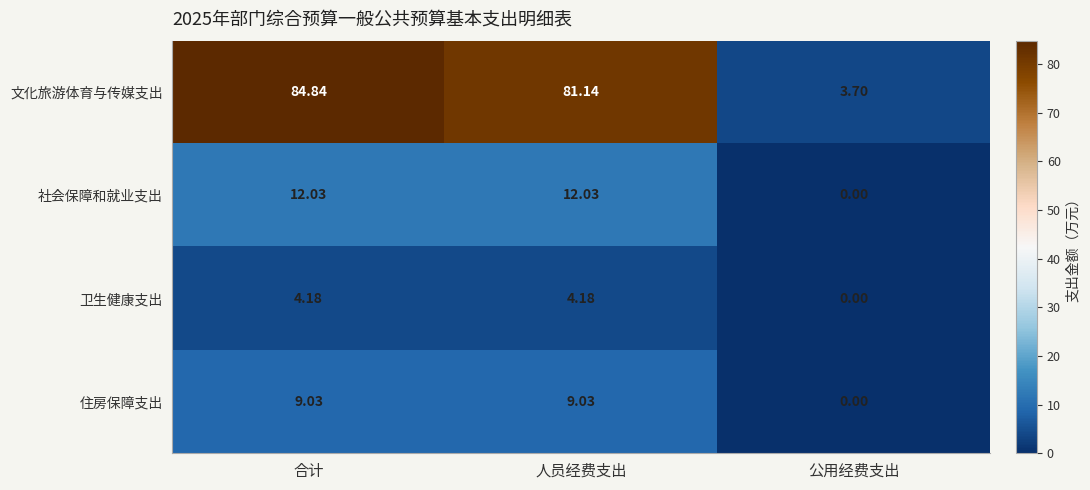

At which label does 社会保障和就业支出 first exceed 12?

合计